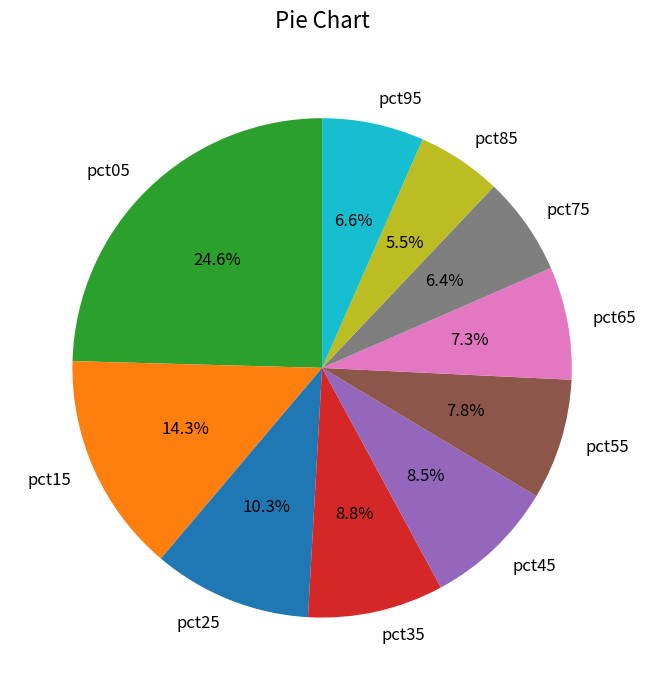

How many slices are in this pie chart?

10